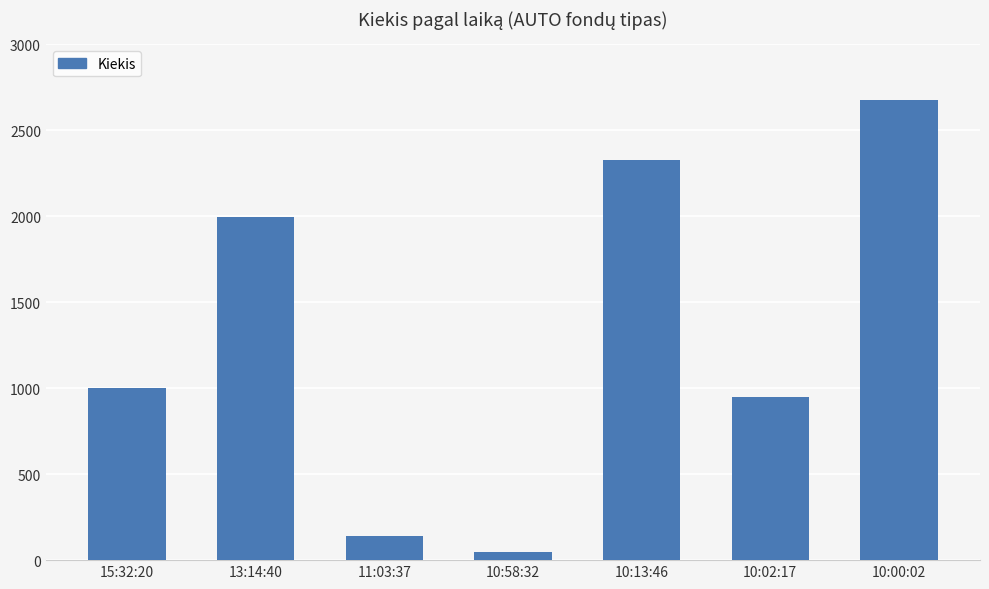

Rank the categories by value from lowest to highest.

10:58:32, 11:03:37, 10:02:17, 15:32:20, 13:14:40, 10:13:46, 10:00:02